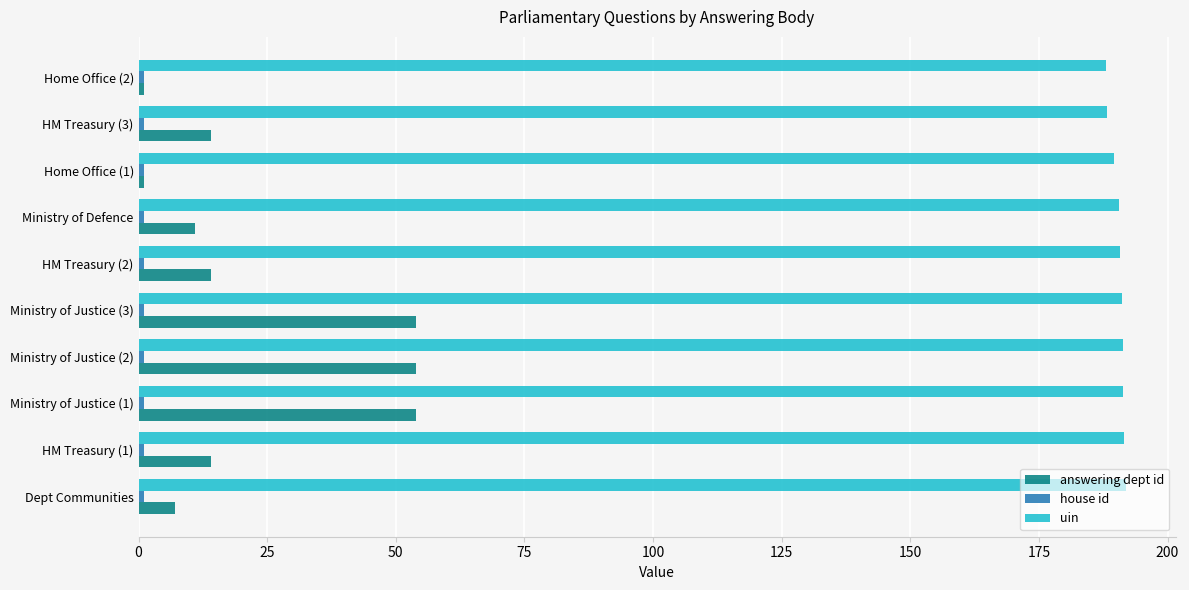

What is the sum of all answering dept id values?

224.0